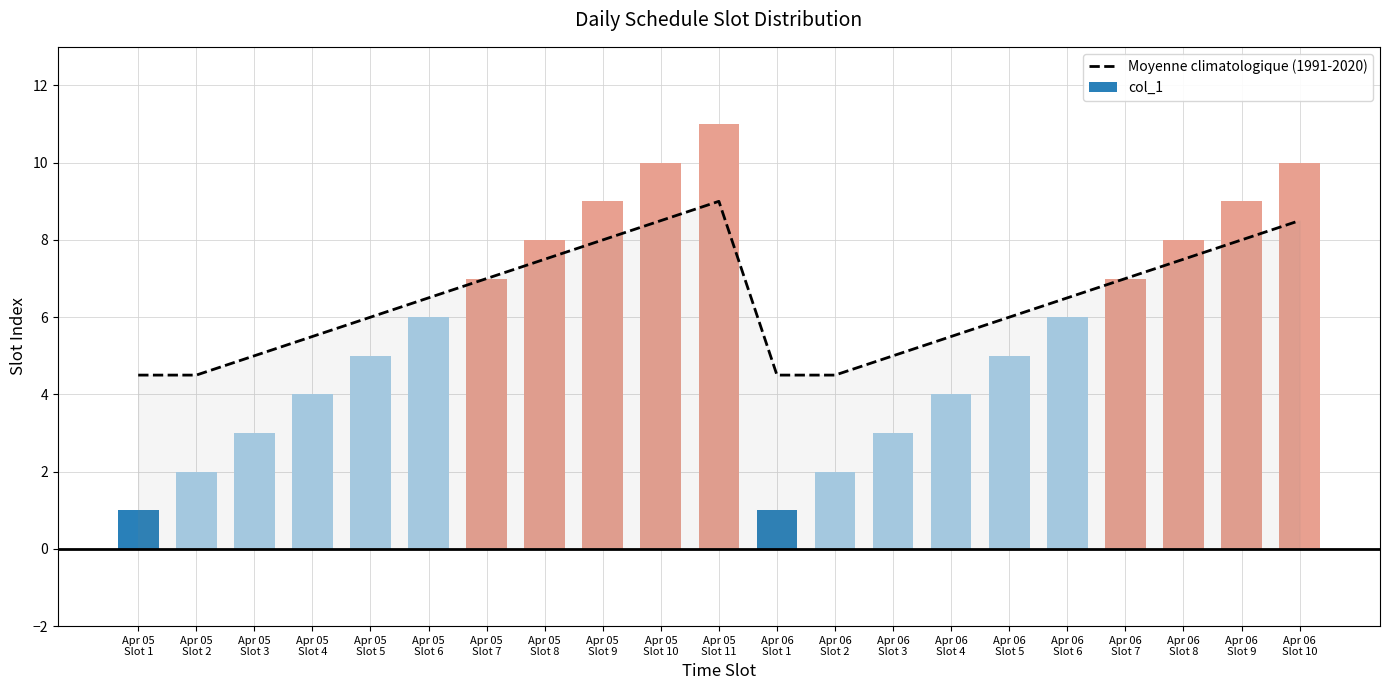

Is the value of Moyenne climatologique (1991-2020) at Apr 06
Slot 10 greater than the value of col_1 at Apr 06
Slot 1?

Yes